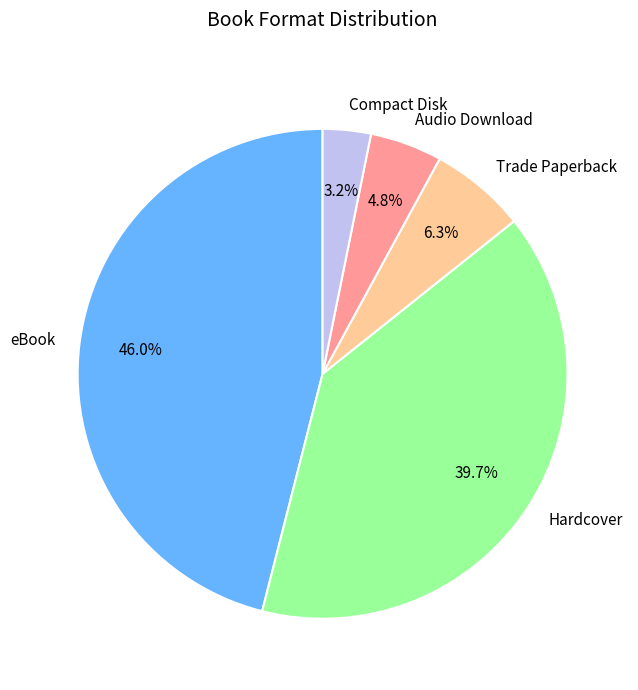

Approximately how many times larger is the value at Compact Disk compared to Trade Paperback?

0.5